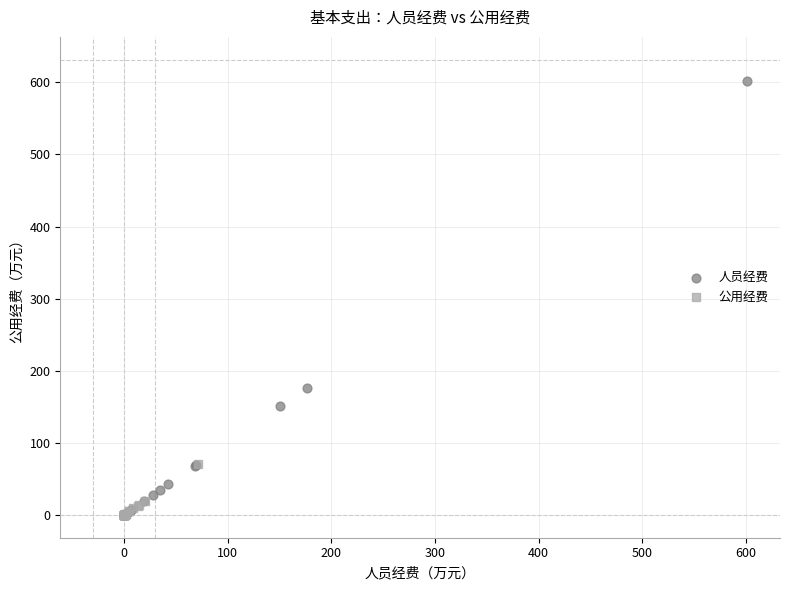

Which series has the widest spread of Y values?

人员经费